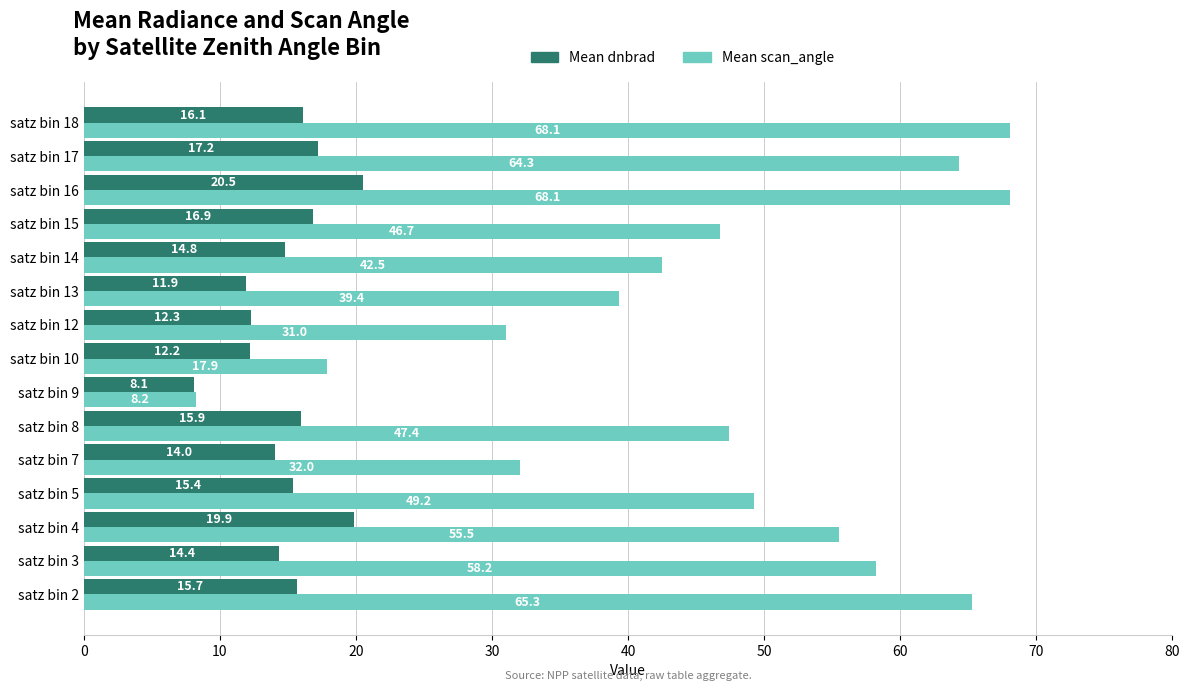

What is the average value of the Mean dnbrad series?

15.0